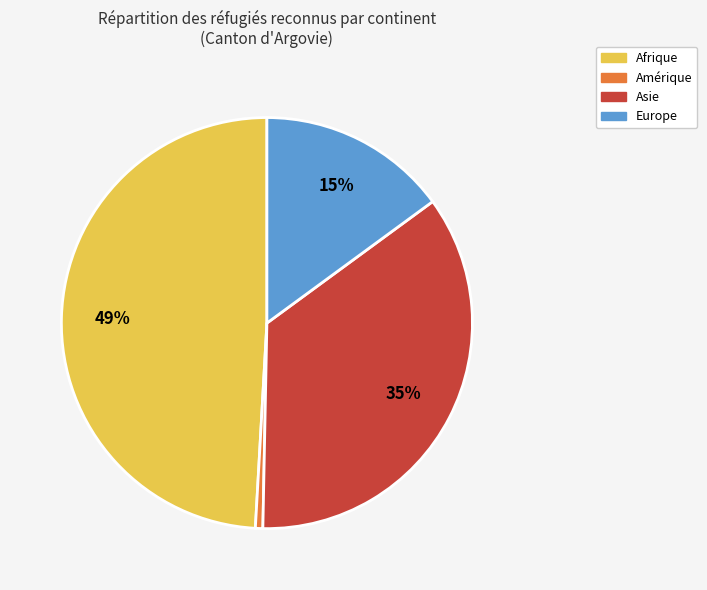

Does any single category account for the majority?

No